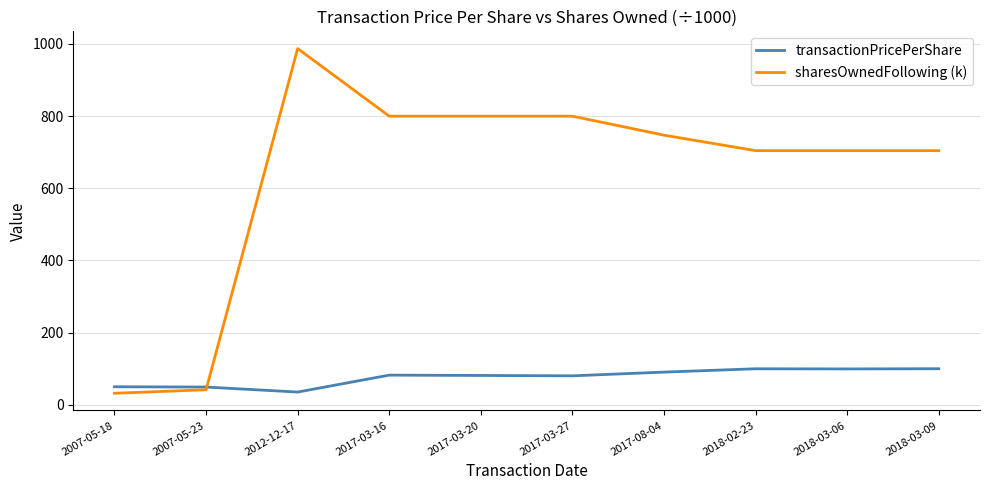

What is the difference between the maximum and minimum values in the transactionPricePerShare series?

64.7